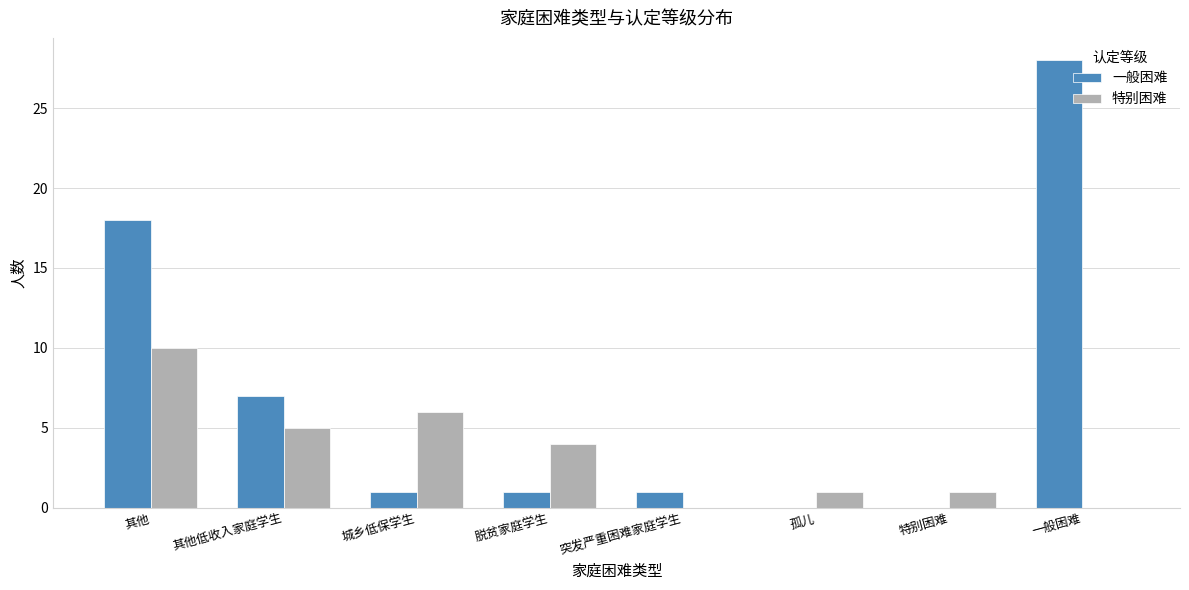

What is the total value across all series at 其他低收入家庭学生?

12